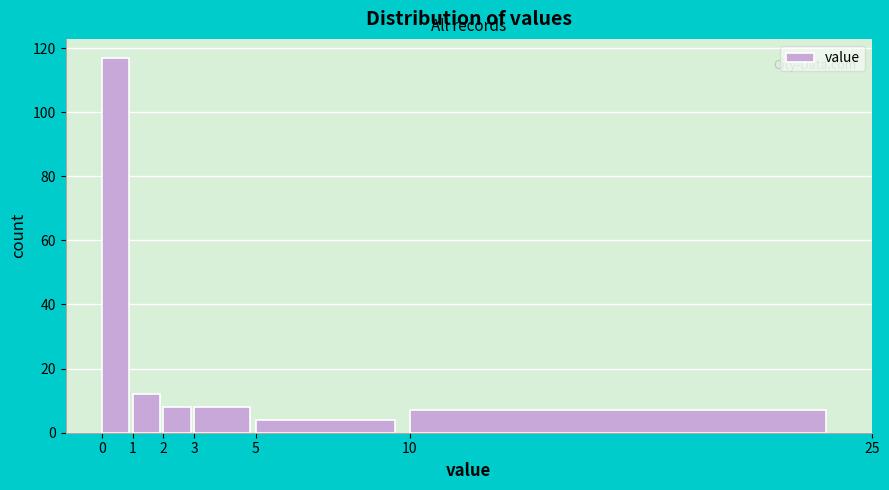

What is the height of the bar covering 0 to 1 on the x-axis? The values are not printed on the chart, so give them approximately, as read against the axis.

118